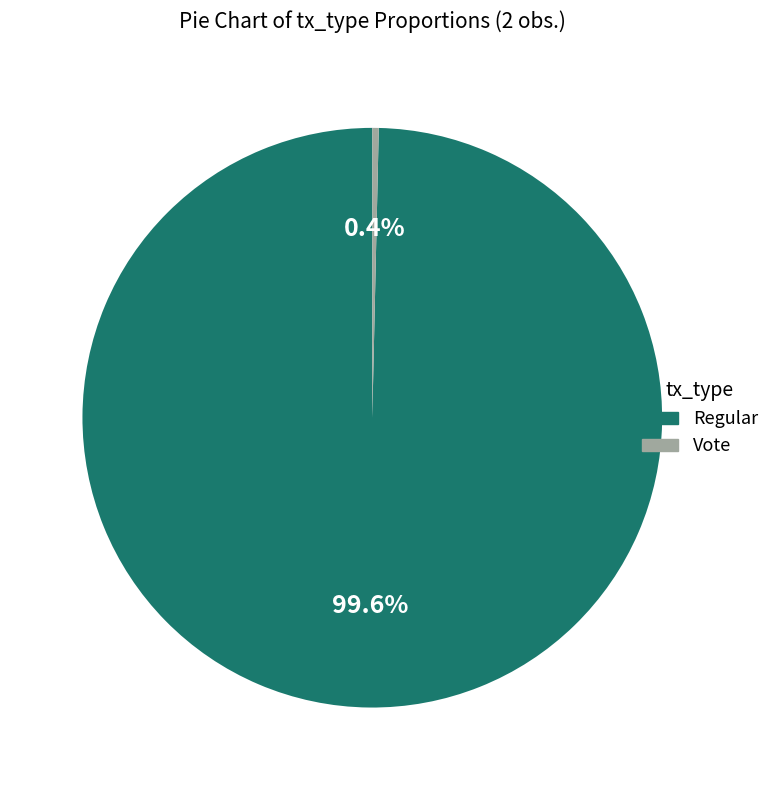

Which category has the biggest portion of the pie?

Regular